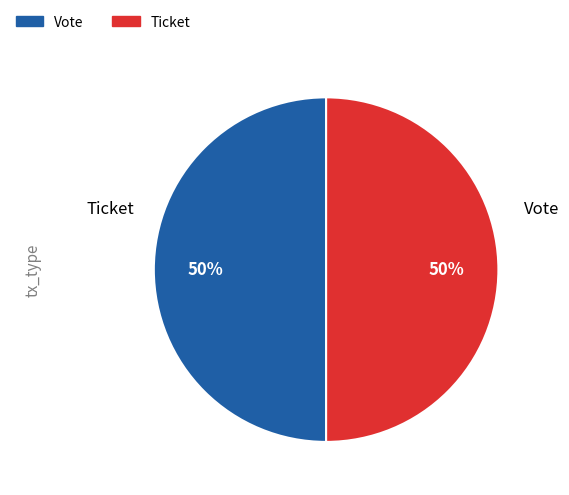

To the nearest percent, what is the combined percentage of Vote and Ticket?

100%